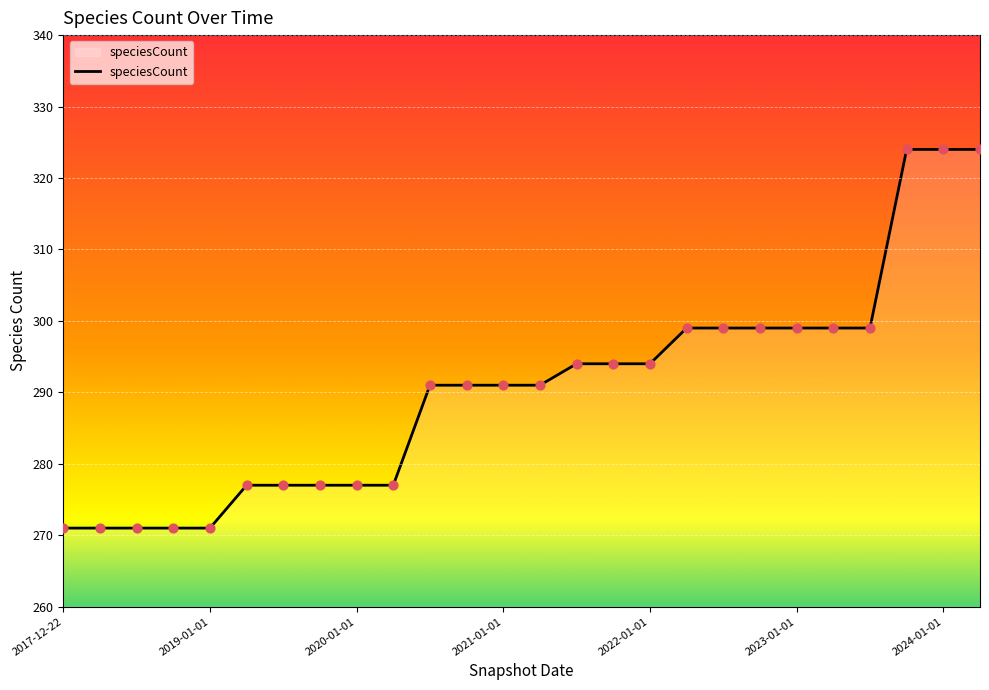

What is the greatest value displayed?

324